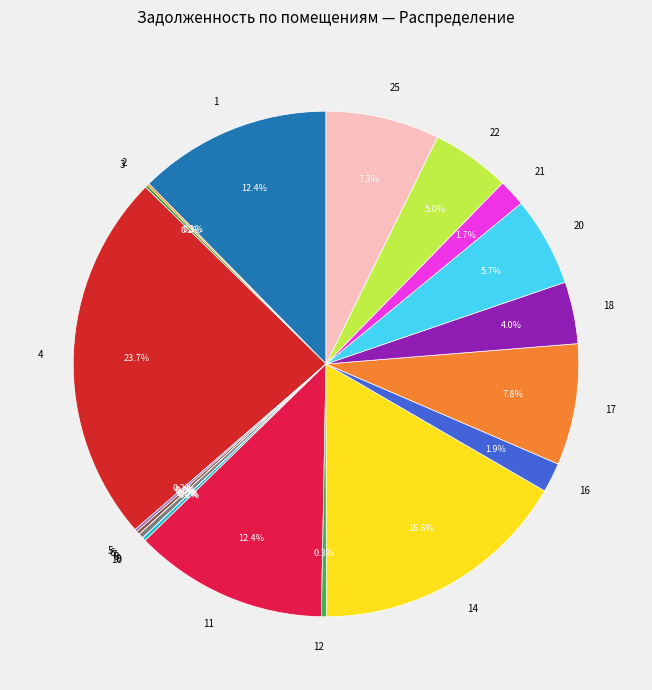

Is there any slice that represents more than half of the pie?

No